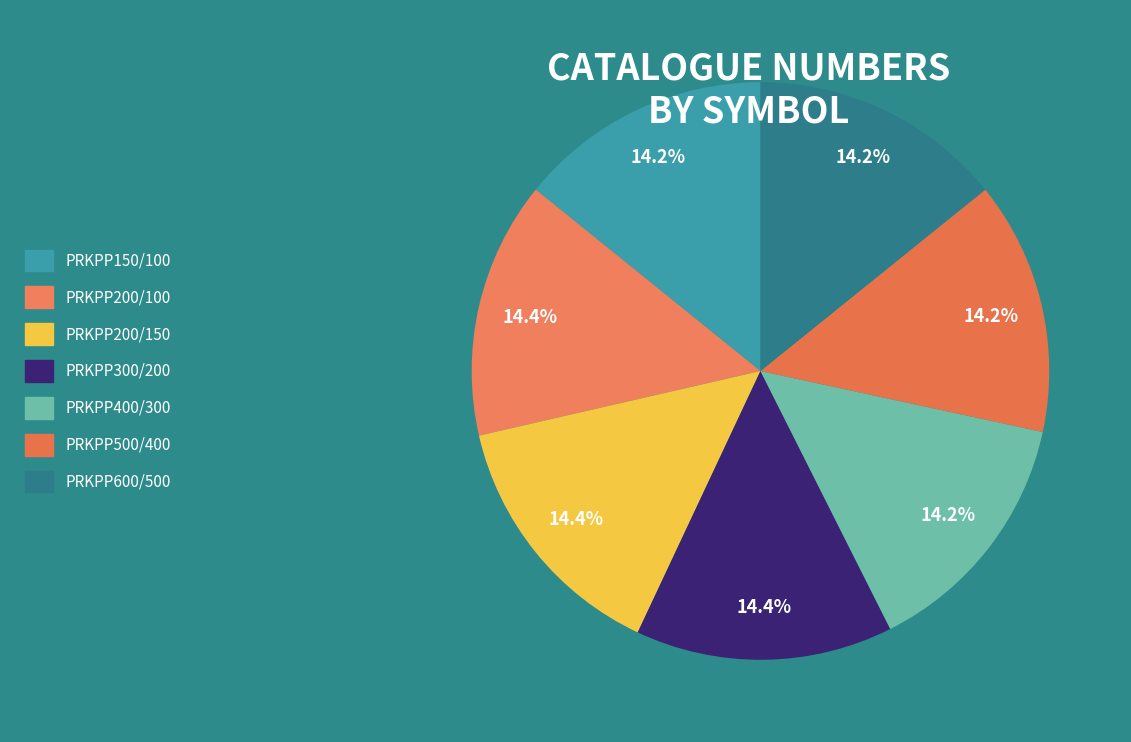

How many segments does this pie chart have?

7